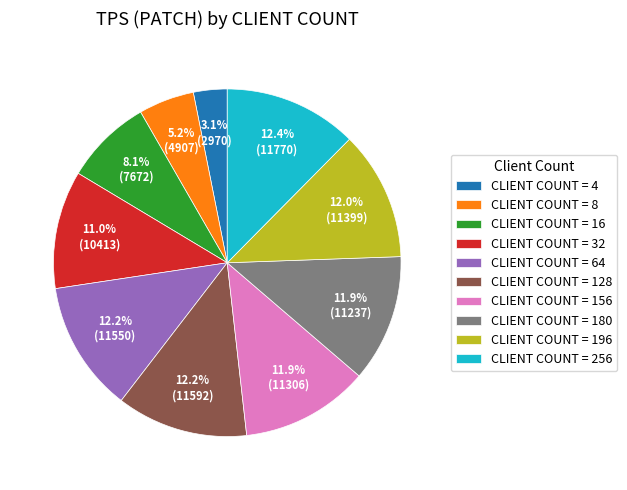

How much of the chart is everything except CLIENT COUNT = 256?

87.6%